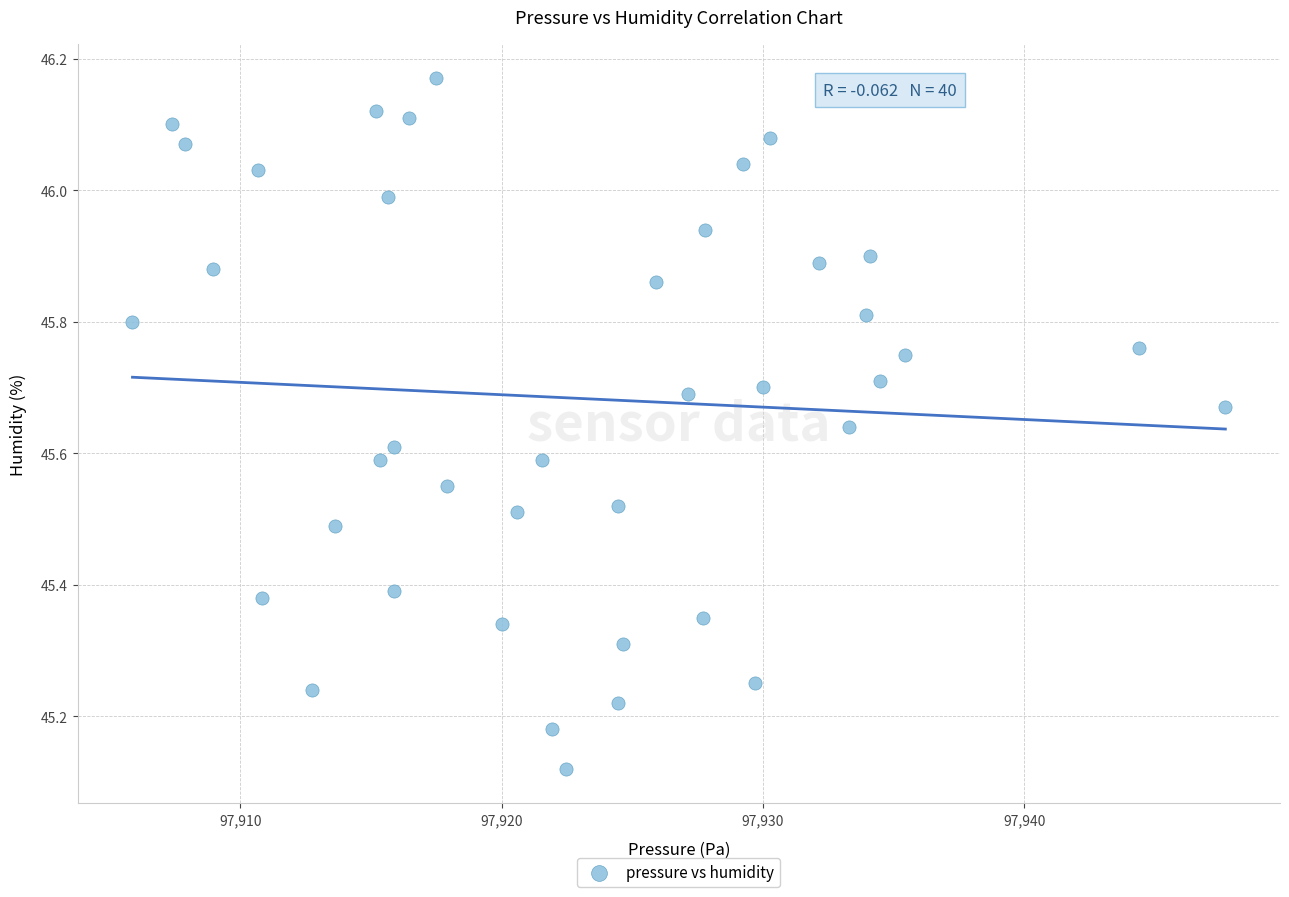

What is the range of X values (max minus min)?

41.8